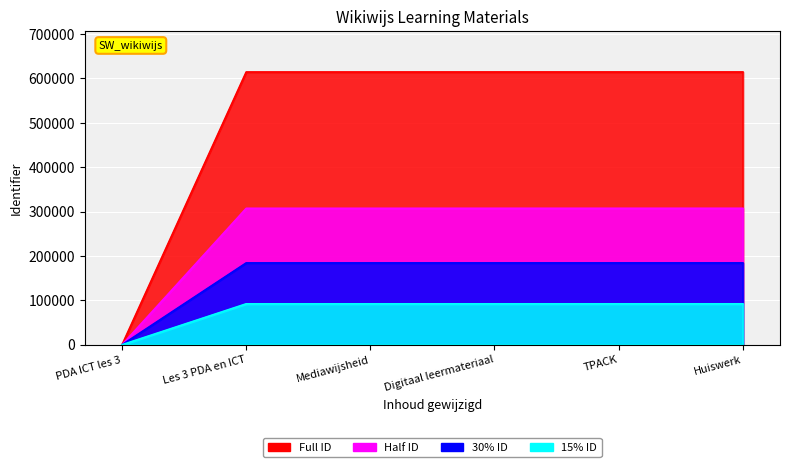

What is the difference between the maximum and minimum values?

614643